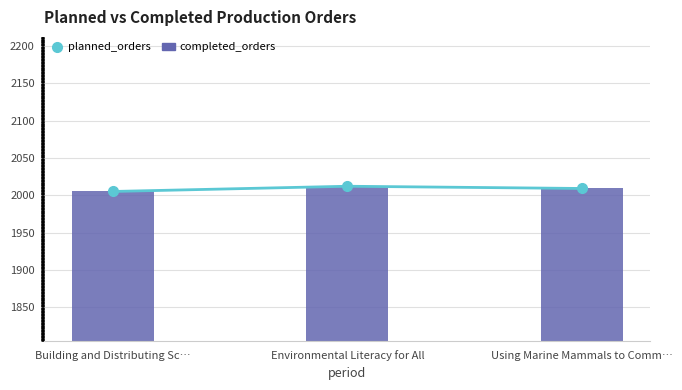

Rank the series at Environmental Literacy for All from lowest to highest value.

planned_orders, completed_orders